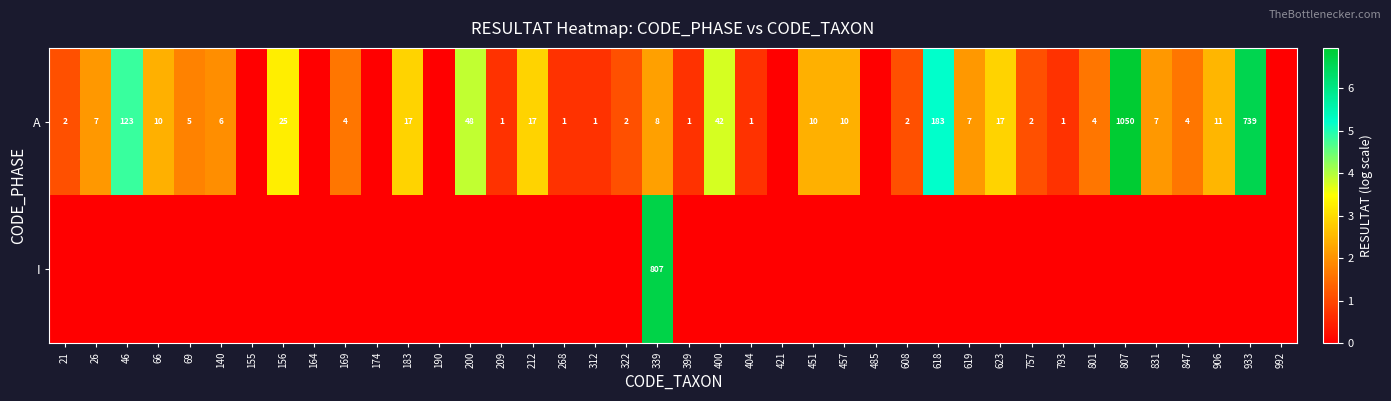

The value of A at 46 is 172. True or false?

False